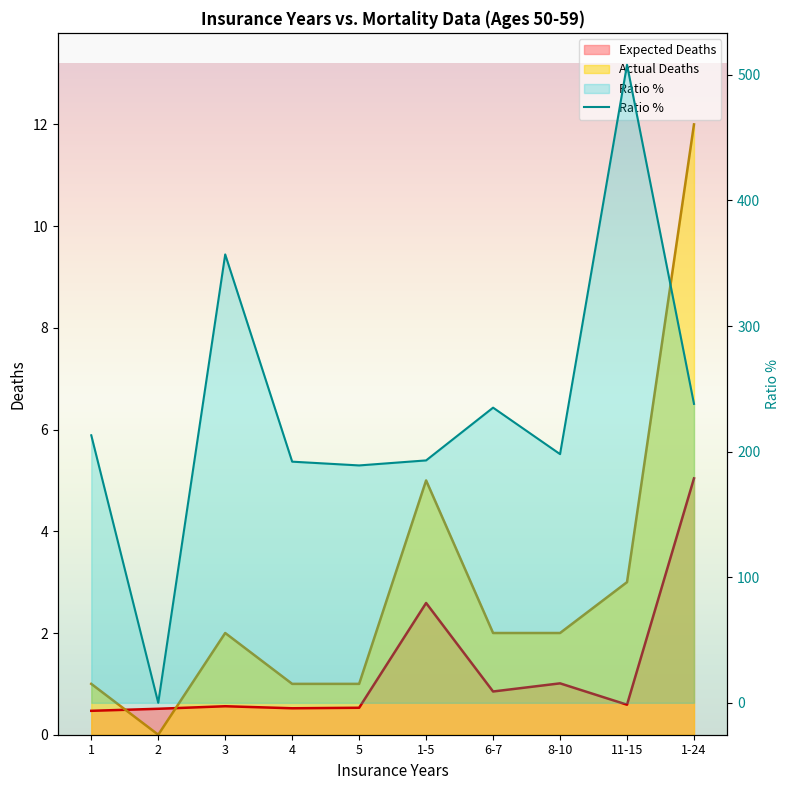

At which category is the sum across all series the highest?

11-15